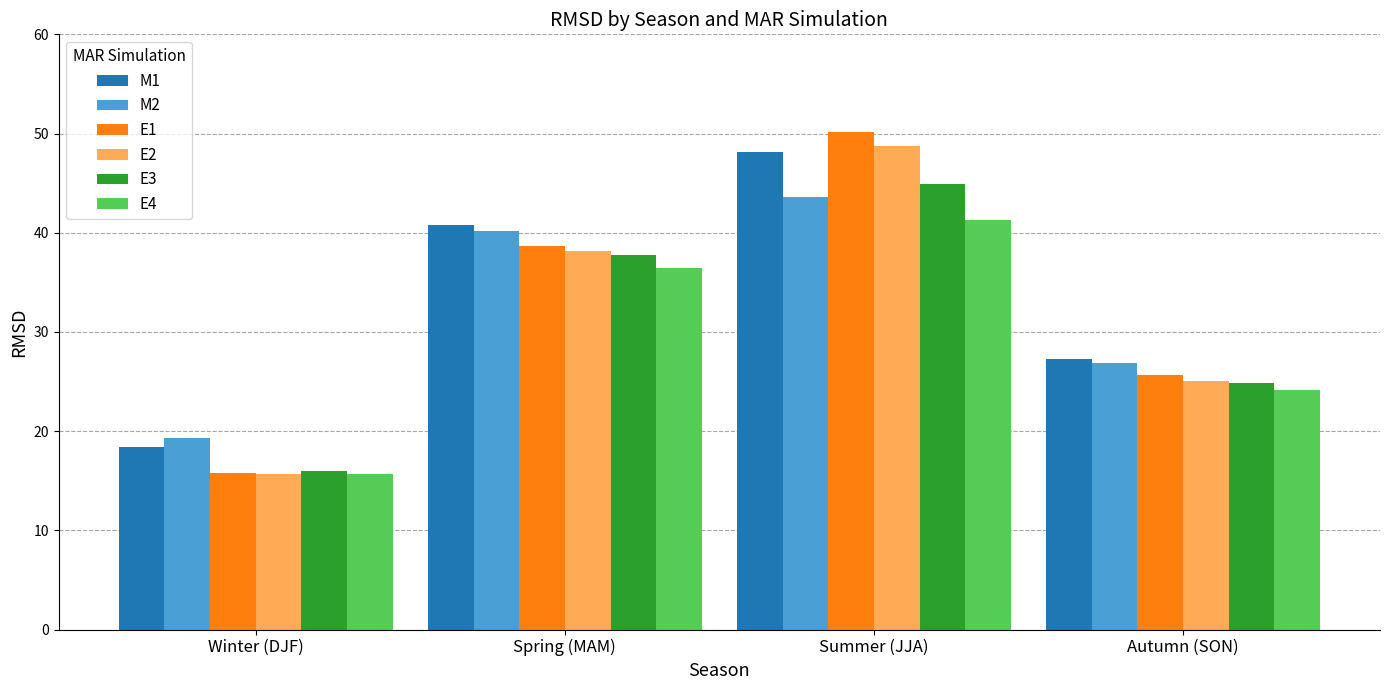

What is the difference between the maximum and minimum values in the M2 series?

24.3